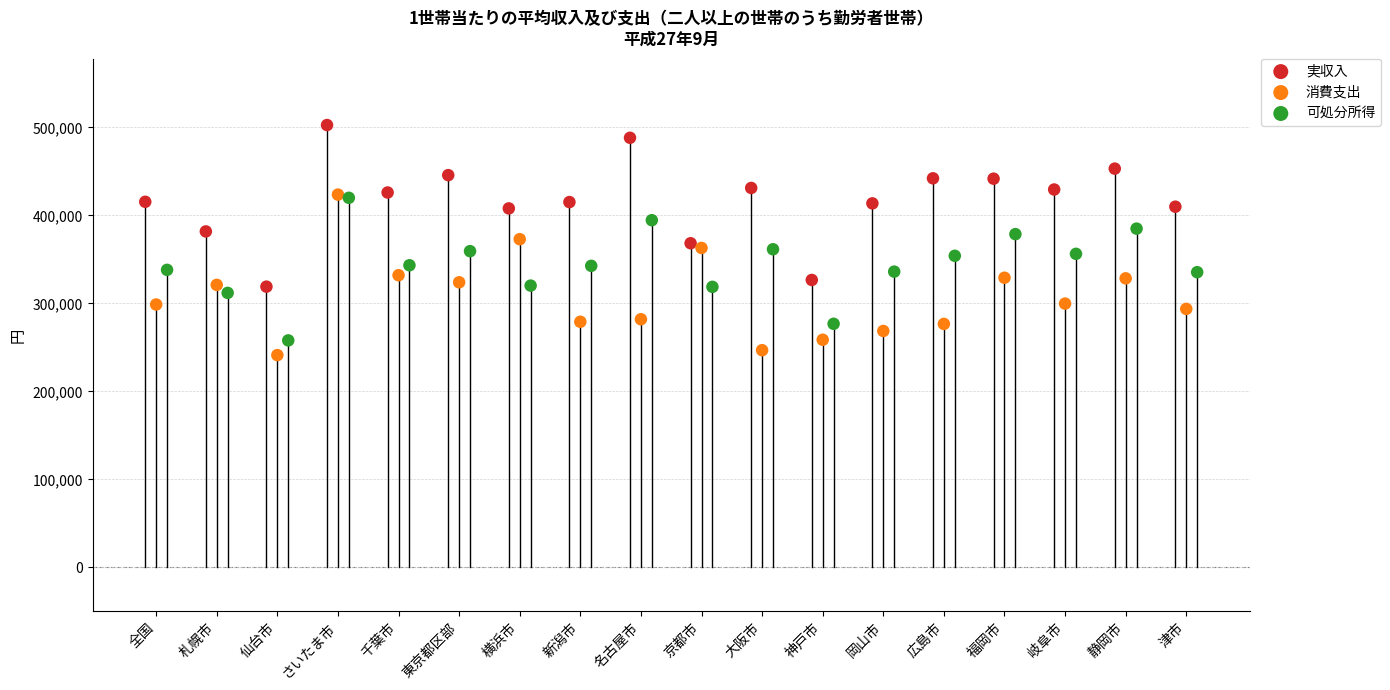

Which series contains the highest Y value?

実収入